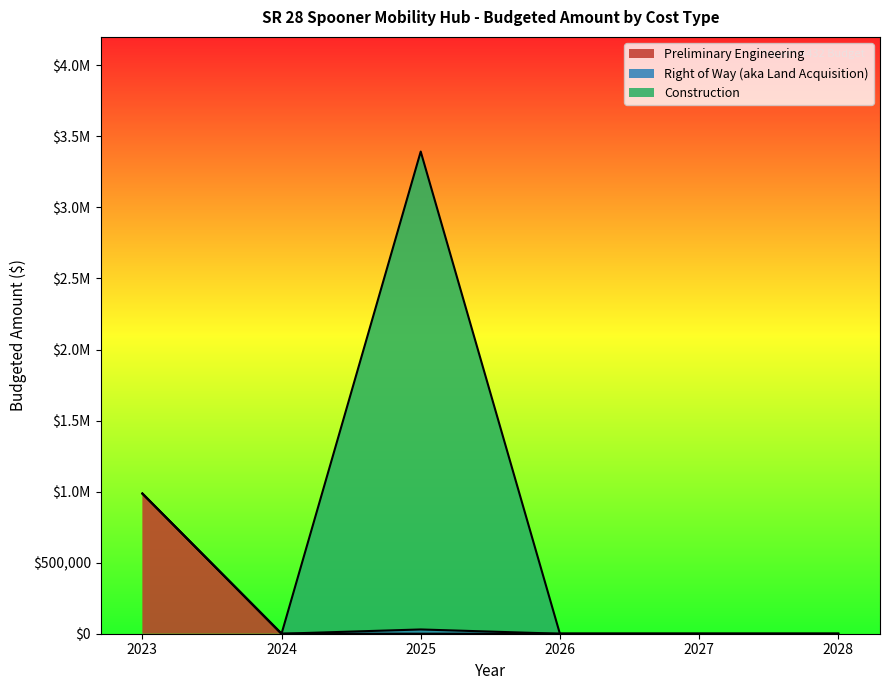

Which label corresponds to the largest value in the chart?

2025